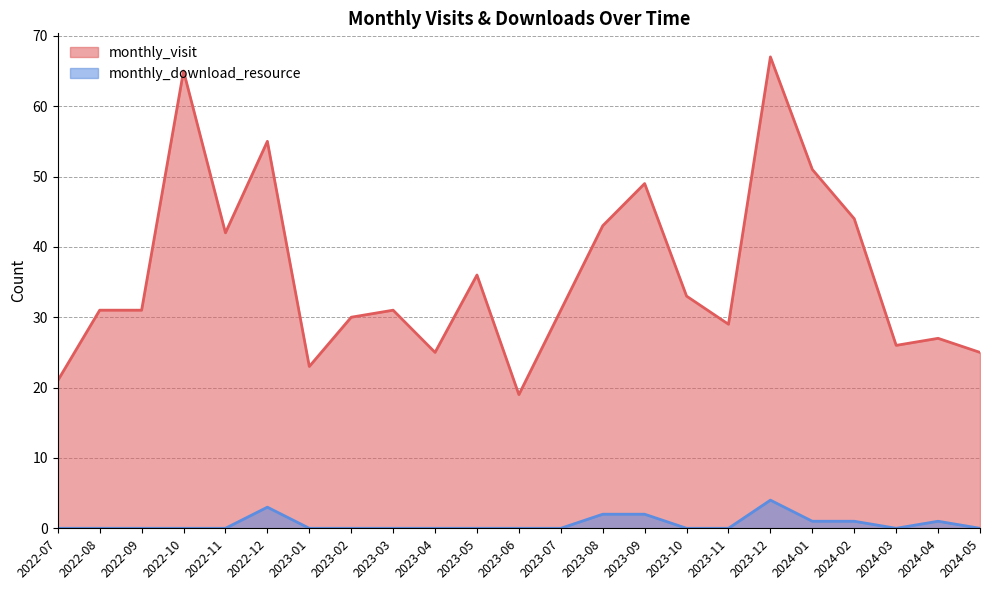

What is the lowest value of the monthly_visit series?

19